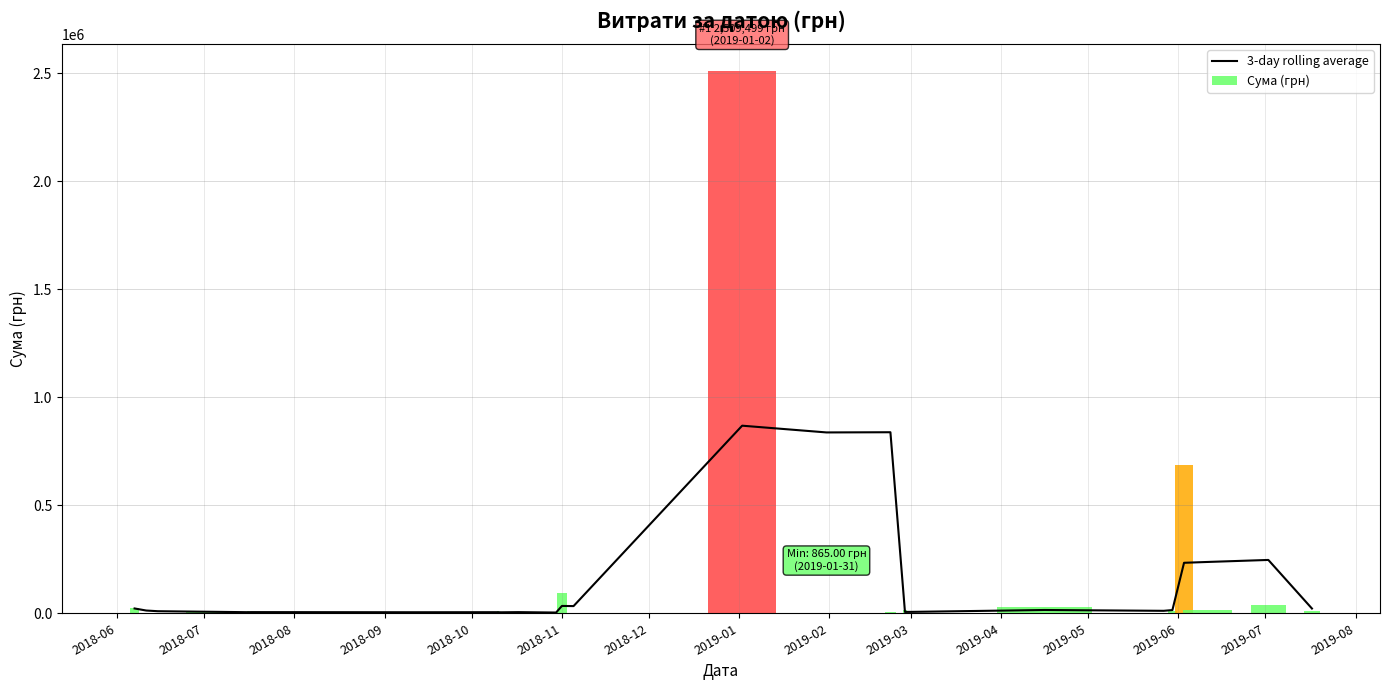

Where does the data first go above 14865?

2018-06